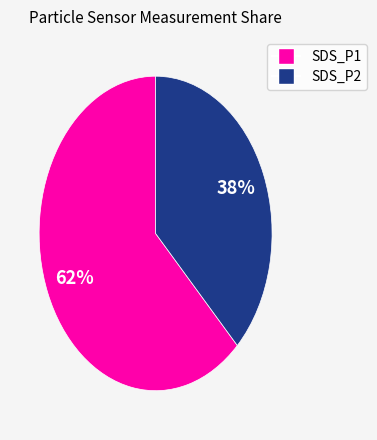

Combined, do SDS_P1 and SDS_P2 account for over 50%?

Yes